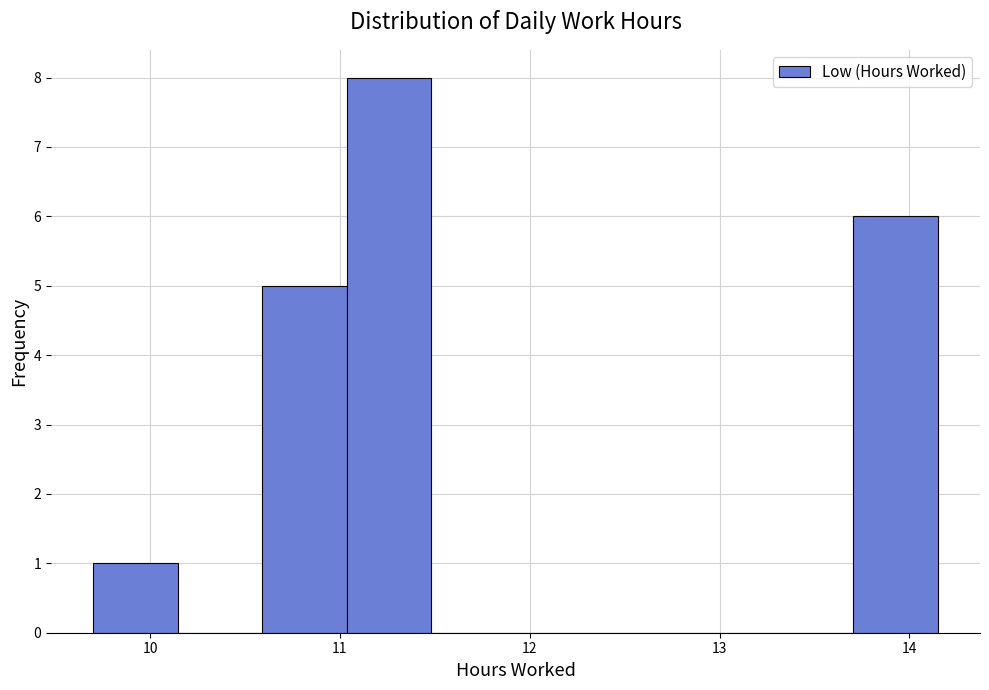

Reading left to right, list every bar in this chart as the range it spans on the x-axis followed by its height. Neither the bar edges nor the heights are printed on the chart, so give them approximately, as read against the axes.

9.7 to 10.1: 1
10.1 to 10.6: 0
10.6 to 11.0: 5
11.0 to 11.5: 8
11.5 to 11.9: 0
11.9 to 12.4: 0
12.4 to 12.8: 0
12.8 to 13.3: 0
13.3 to 13.7: 0
13.7 to 14.2: 6